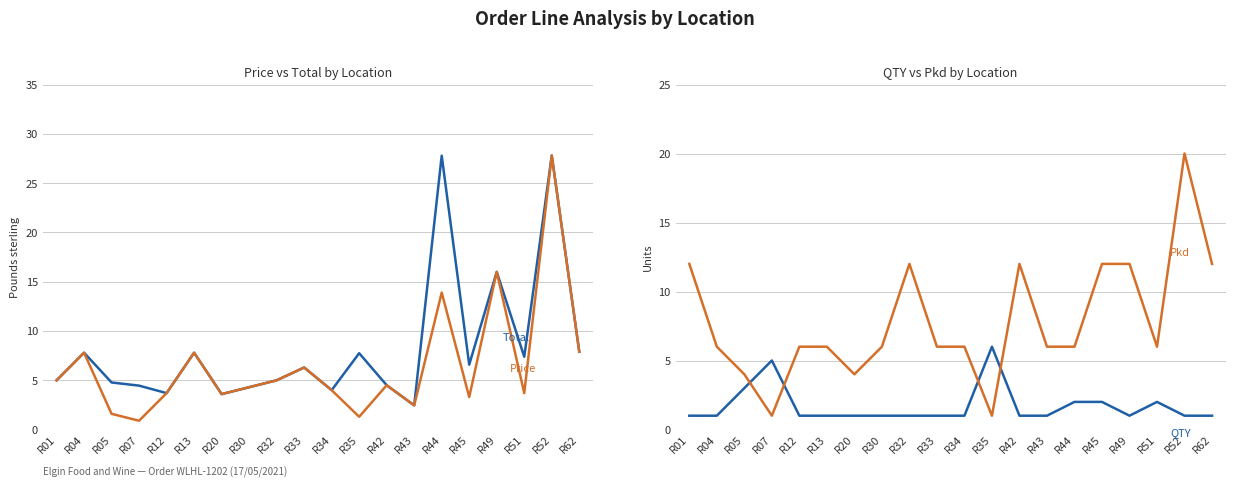

Is the value of Price at R52 greater than the value of Total at R62?

Yes